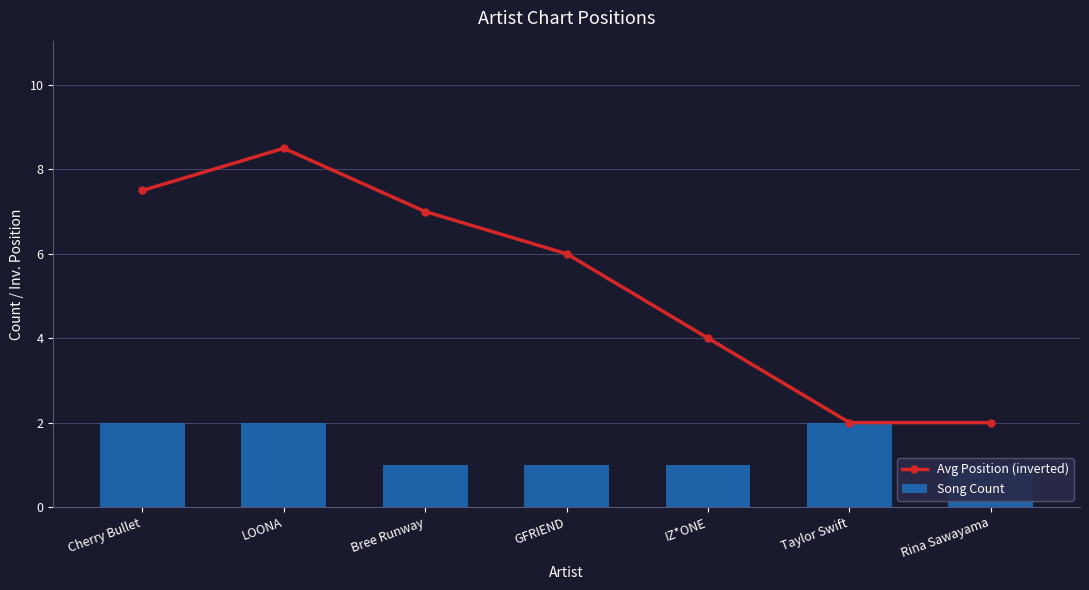

Which series has the widest spread of values?

Avg Position (inverted)